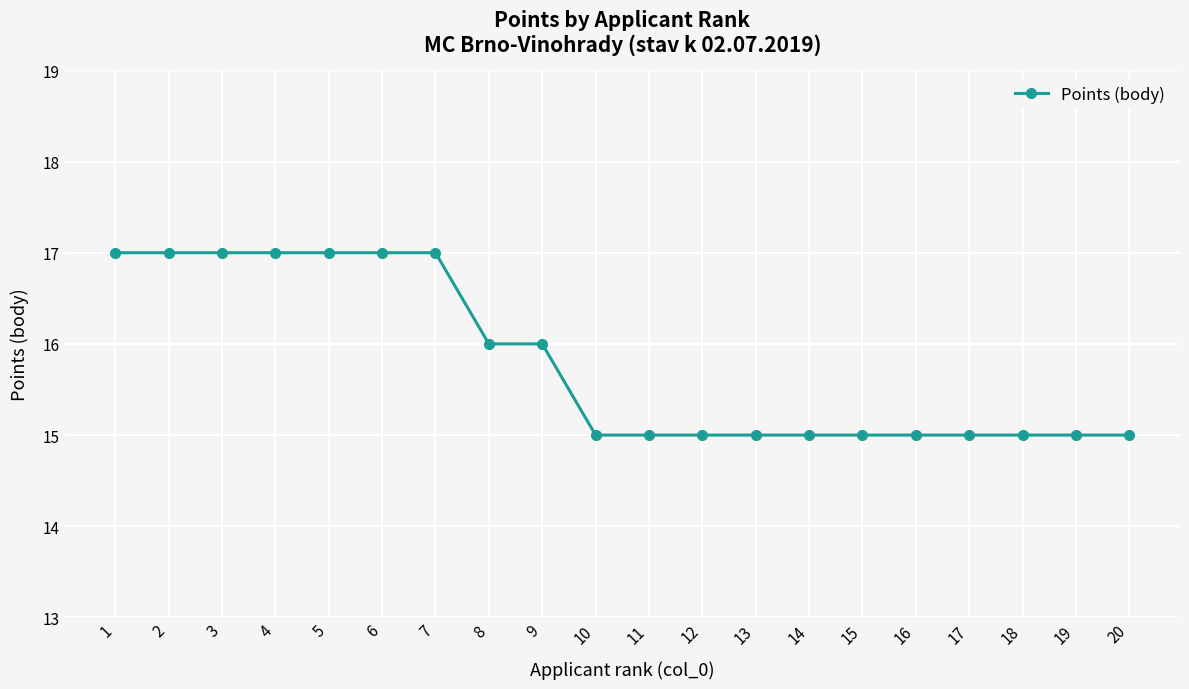

What is the sum of the values at 15 and 12?

30